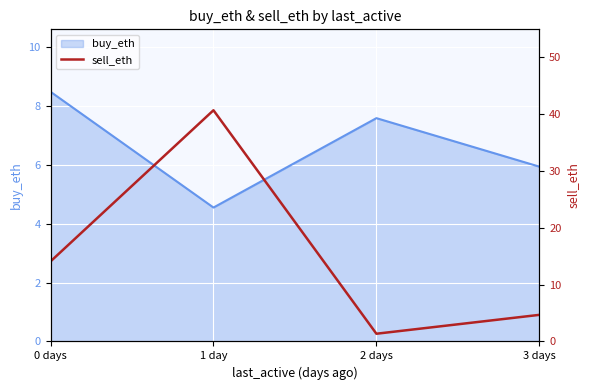

Which label corresponds to the largest value in the chart?

1 day